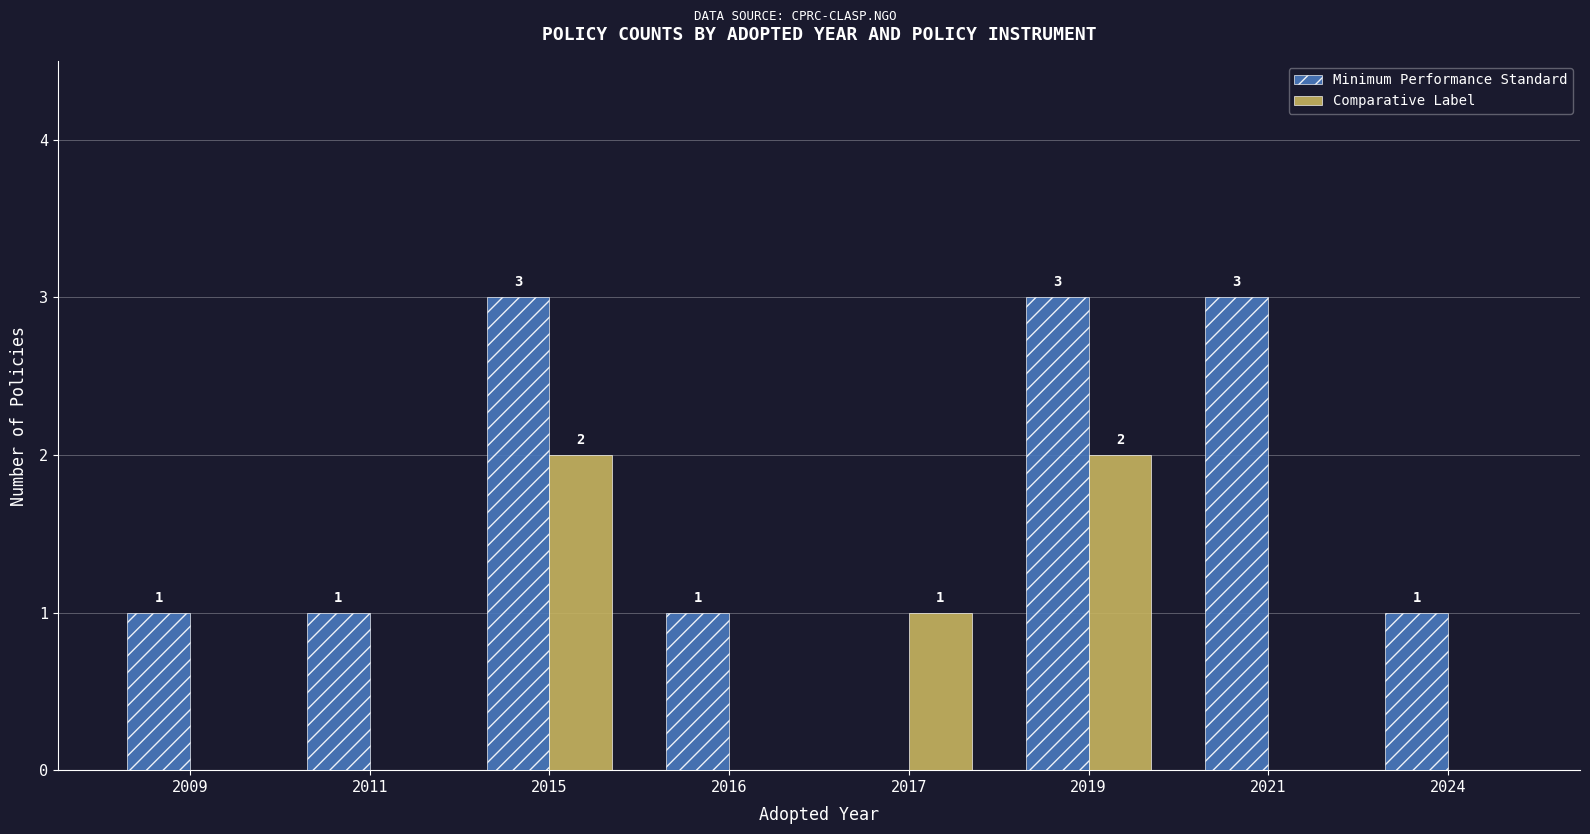

Reading left to right, list all the values displayed in this chart.

Minimum Performance Standard: 2009=1	2011=1	2015=3	2016=1	2017=0	2019=3	2021=3	2024=1
Comparative Label: 2009=0	2011=0	2015=2	2016=0	2017=1	2019=2	2021=0	2024=0